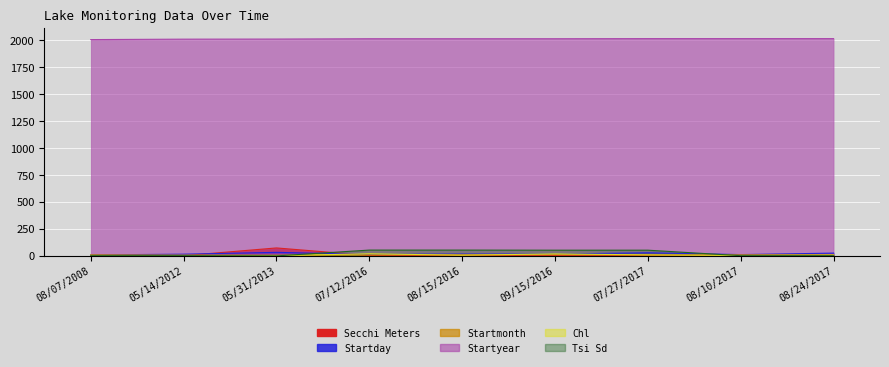

At which label is Startyear closest to 2012?

05/14/2012